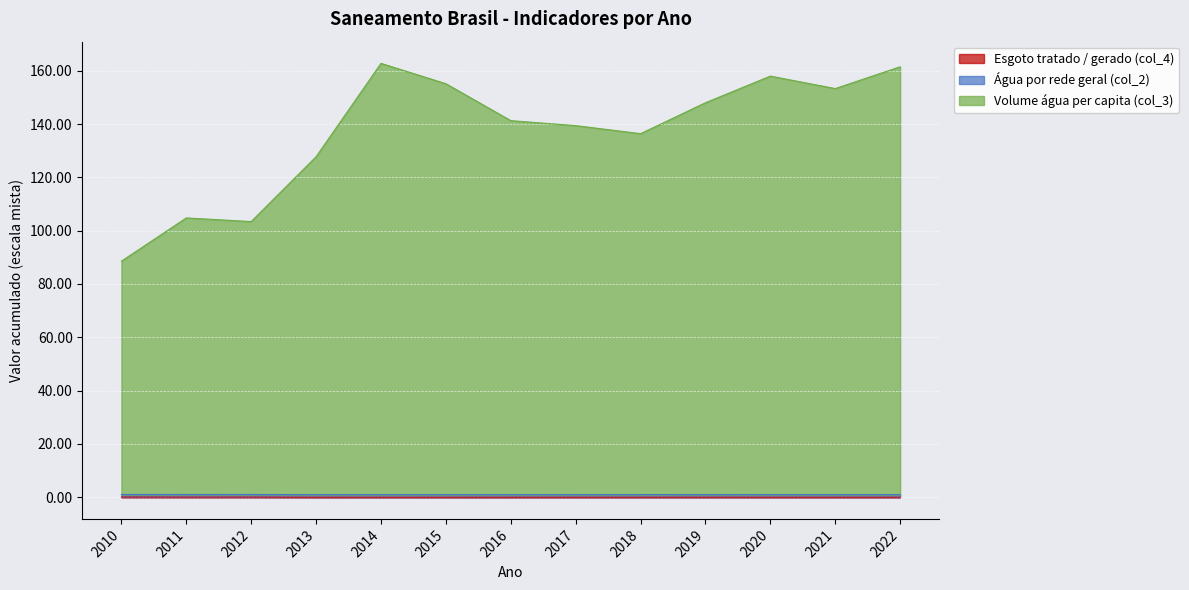

The Esgoto tratado / gerado (col_4) series shows 0.0 at 2021. True or false?

False